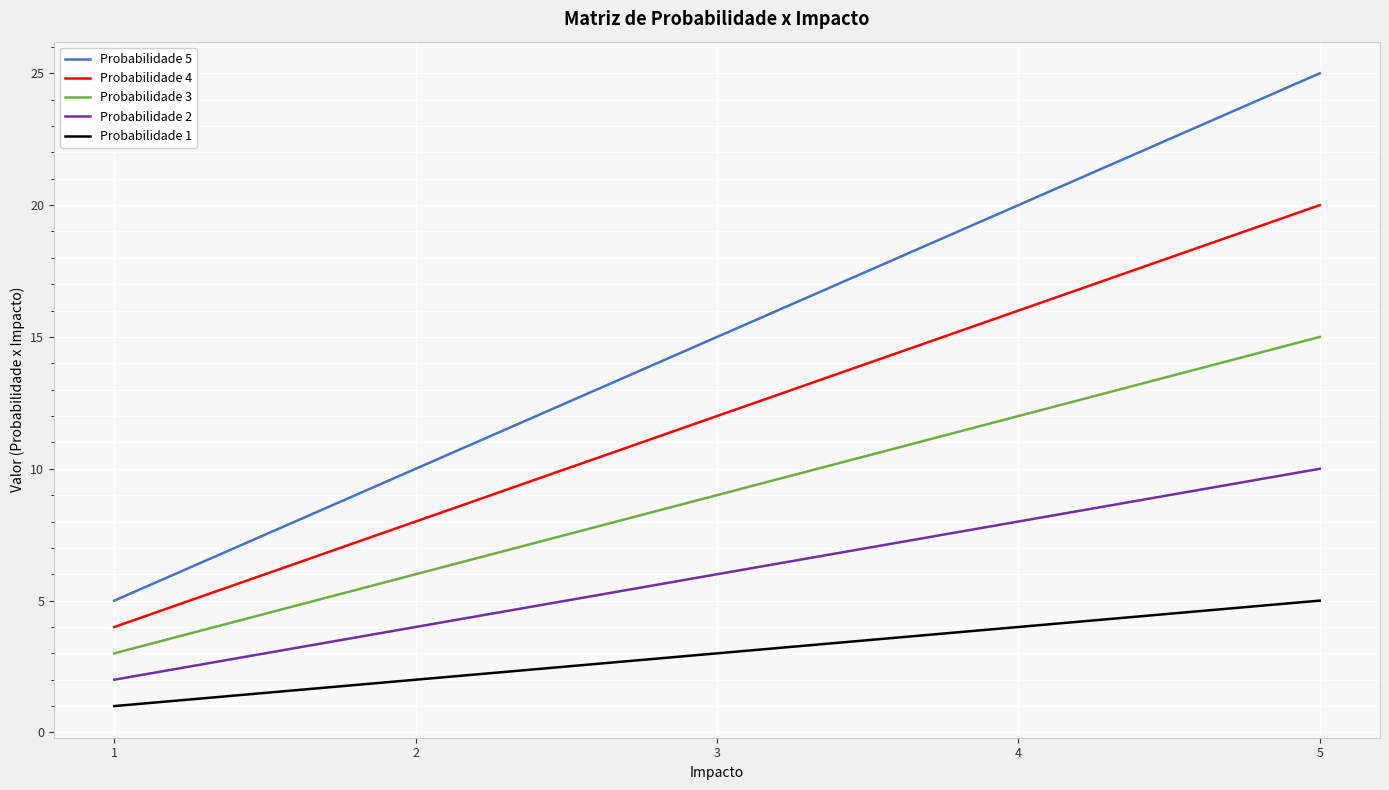

At how many categories does at least one series exceed 18?

2